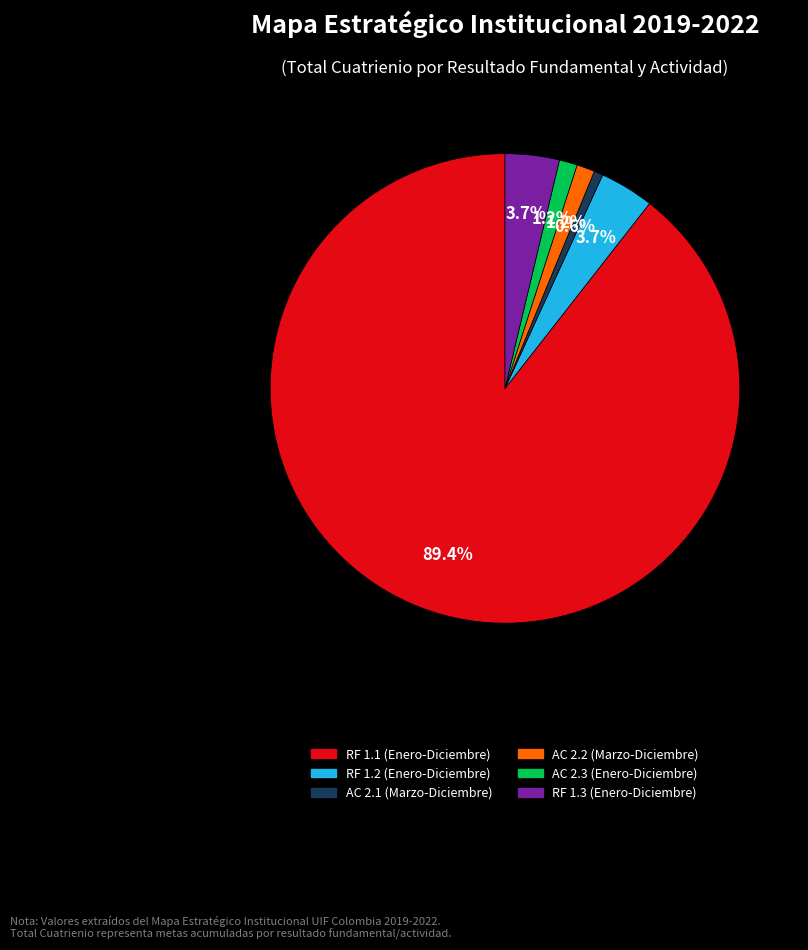

To the nearest percent, what percentage of the pie is AC 2.2 (Marzo-Diciembre)?

1%